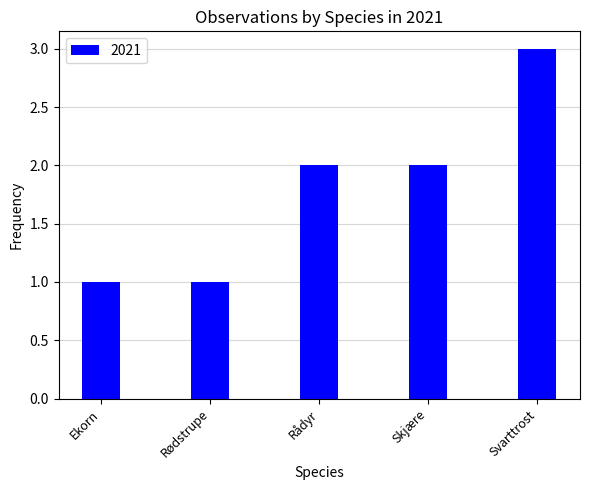

What is the maximum value shown in the chart?

3